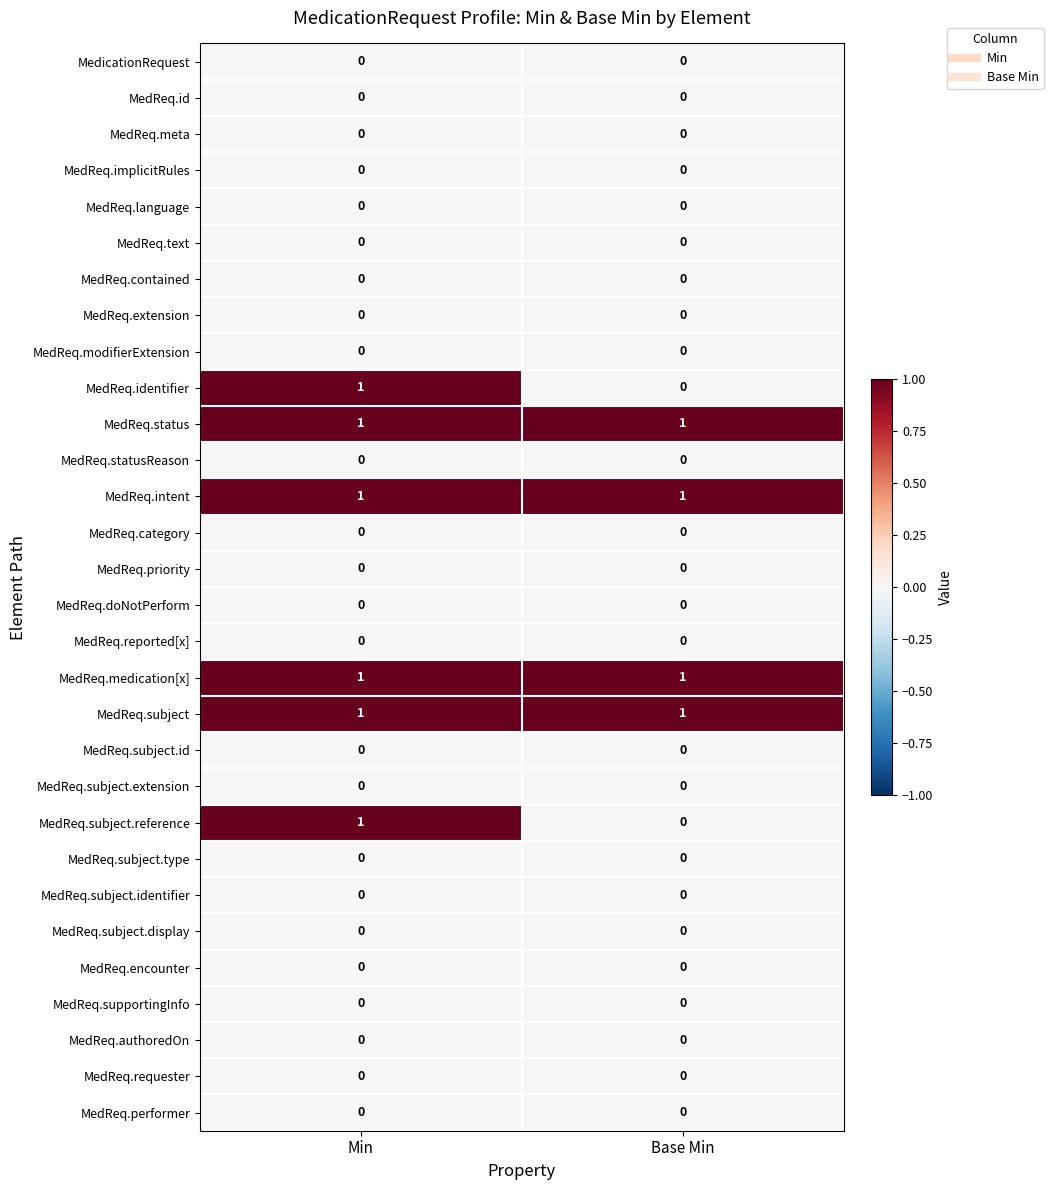

Is it true that MedReq.implicitRules equals 0 at Base Min?

True